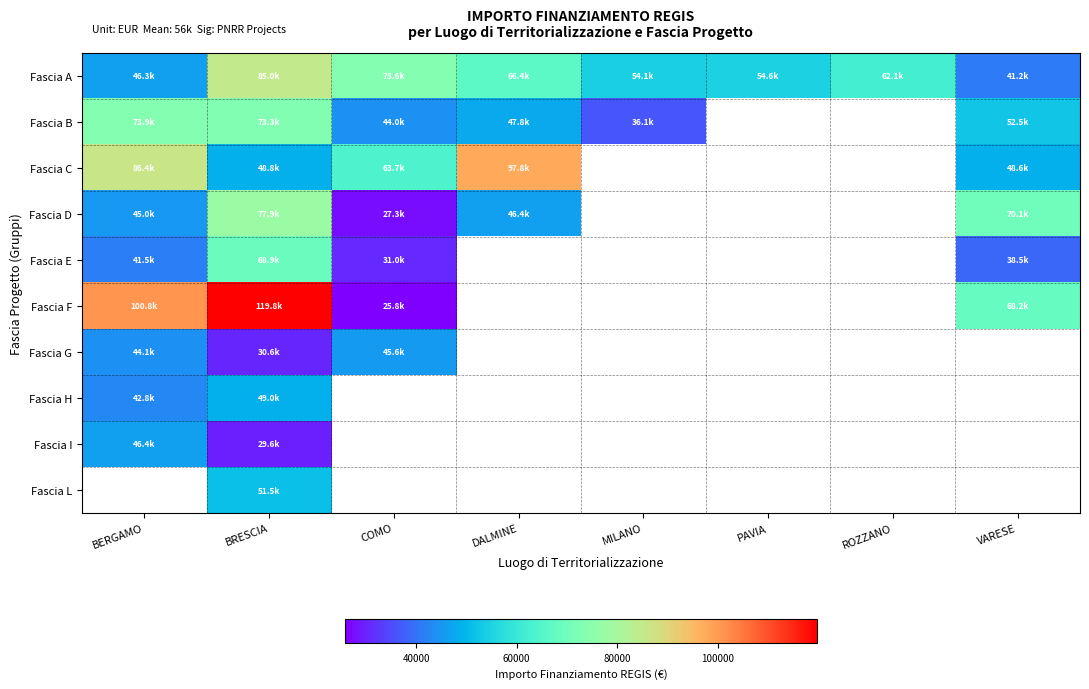

Is the value of Fascia B at DALMINE greater than the value of Fascia C at COMO?

No